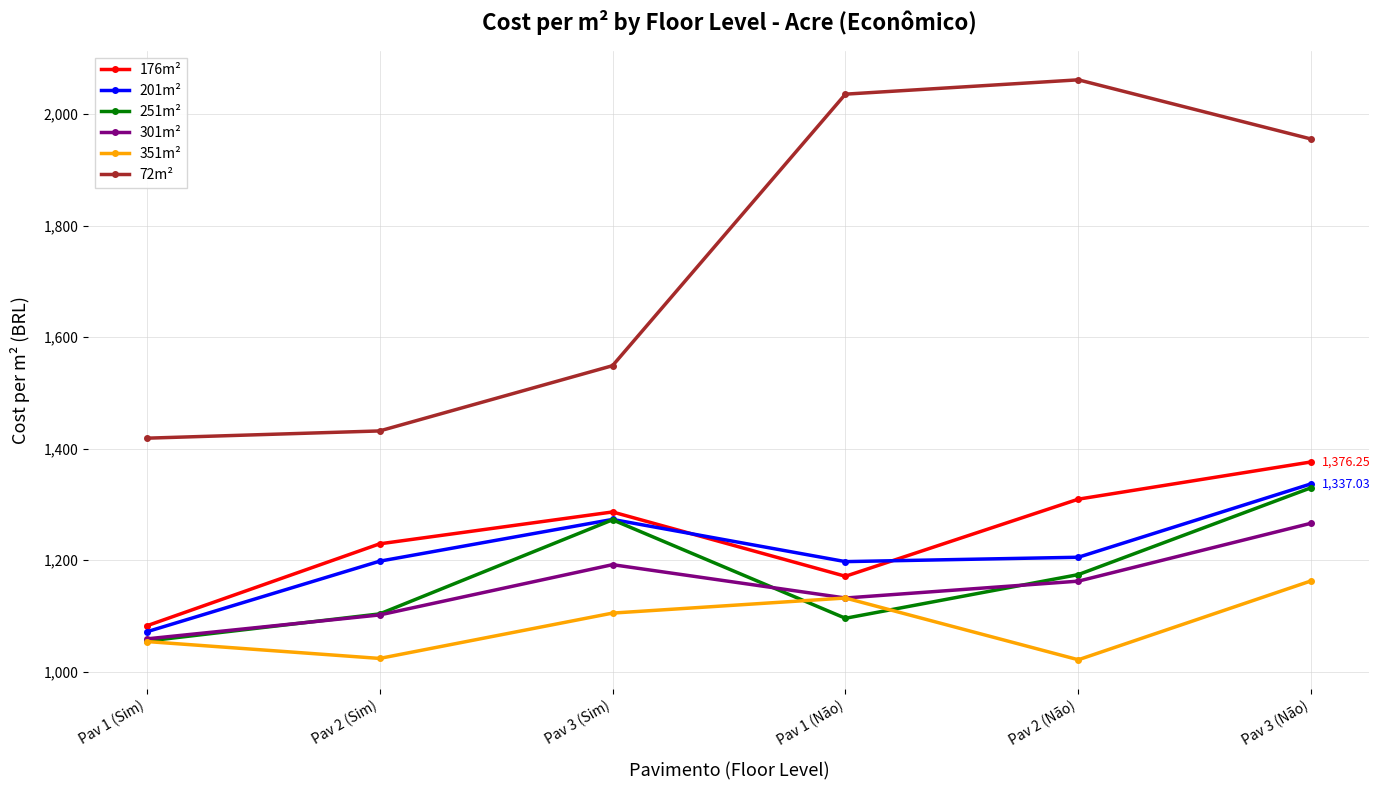

Which series has the largest range (max minus min)?

72m²